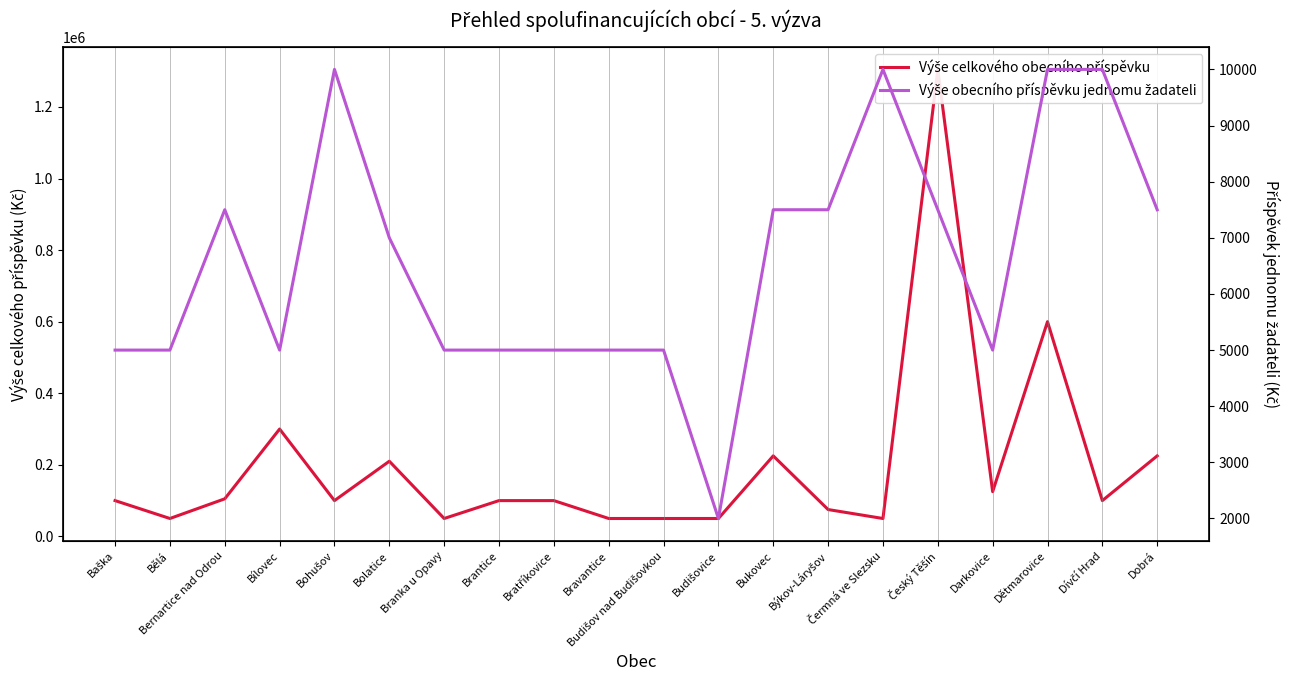

The value of Výše obecního příspěvku jednomu žadateli at Dětmarovice is 2214. True or false?

False